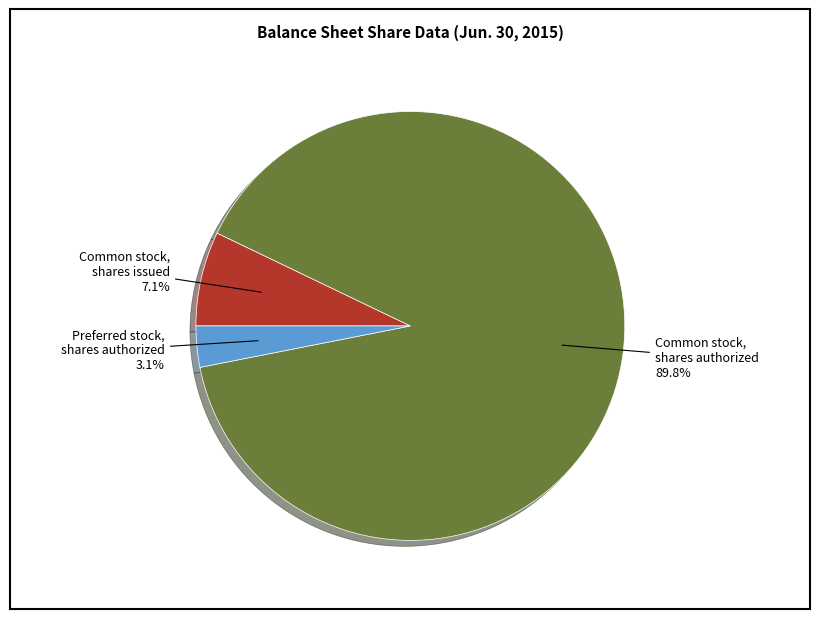

To the nearest percent, what portion does Preferred stock, shares authorized represent?

3%